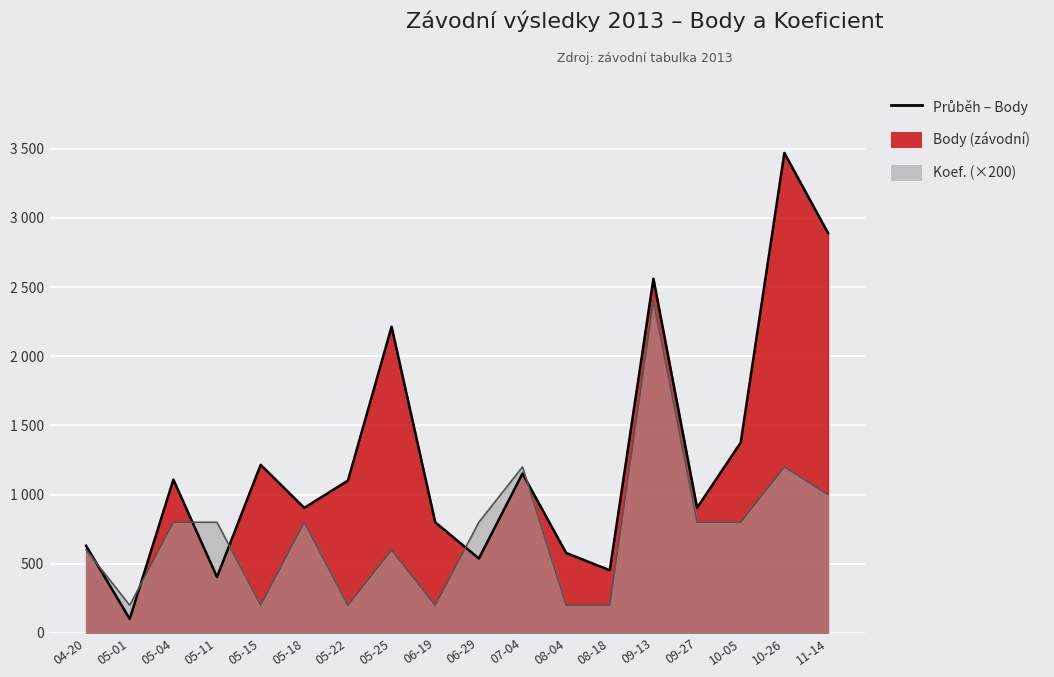

At 08-18, list the series in order from largest to smallest.

Body, Koef.